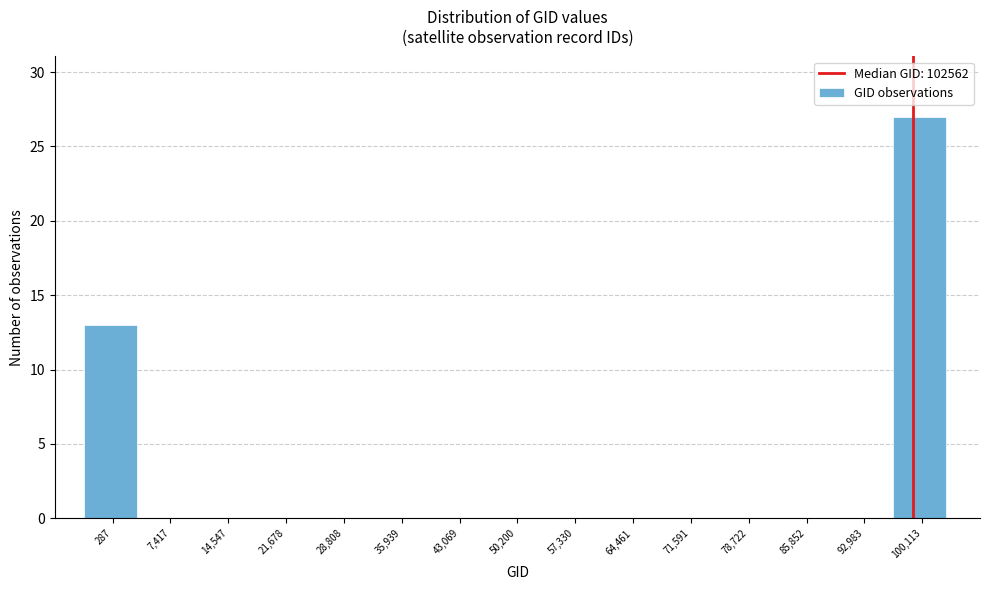

Reading right to left, transcribe all the data shown in this chart.

100,113=27	92,983=0	85,852=0	78,722=0	71,591=0	64,461=0	57,330=0	50,200=0	43,069=0	35,939=0	28,808=0	21,678=0	14,547=0	7,417=0	287=13